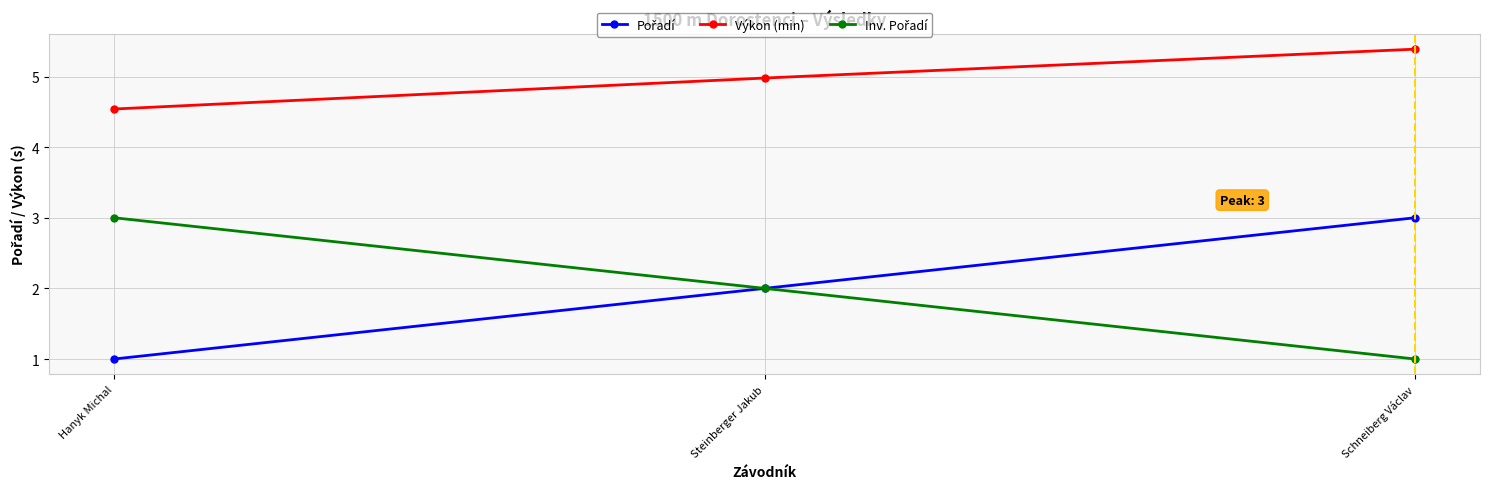

True or false: Výkon (min) has a value of 8.6 at Steinberger Jakub.

False